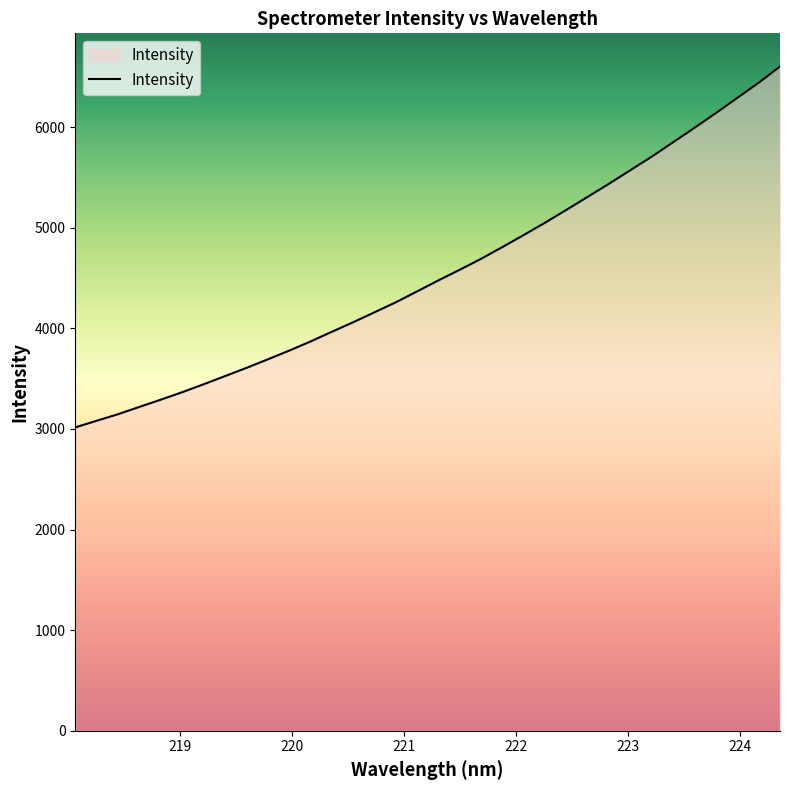

What is the smallest value displayed?

3015.4